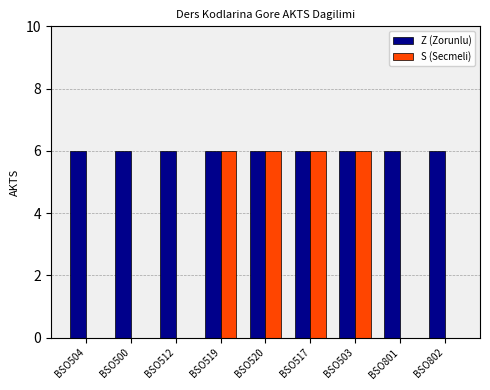

Is it true that Z (Zorunlu) equals 8 at BSO802?

False